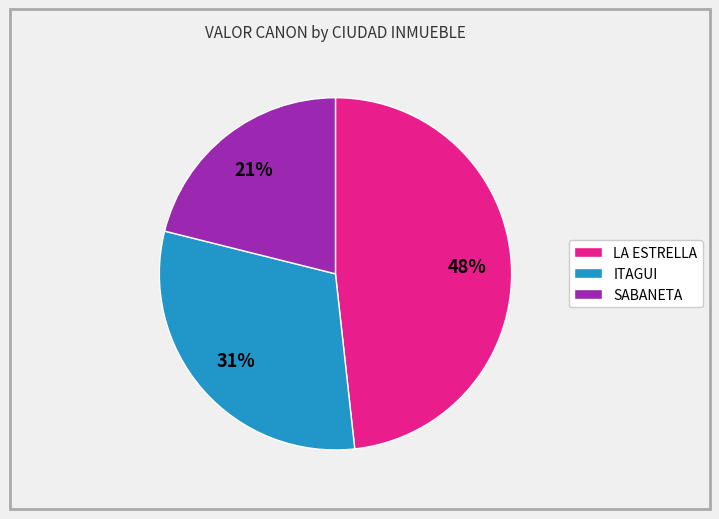

Combined, do SABANETA and LA ESTRELLA account for over 50%?

Yes